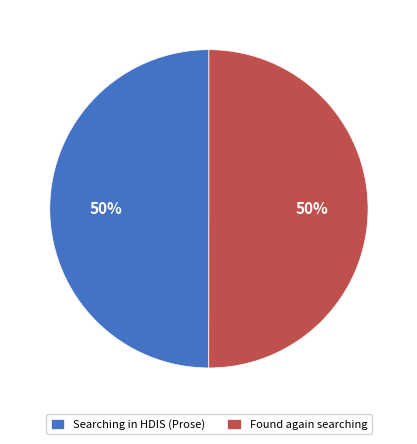

What is the ratio of the value at Found again searching to the value at Searching in HDIS (Prose)?

1.0